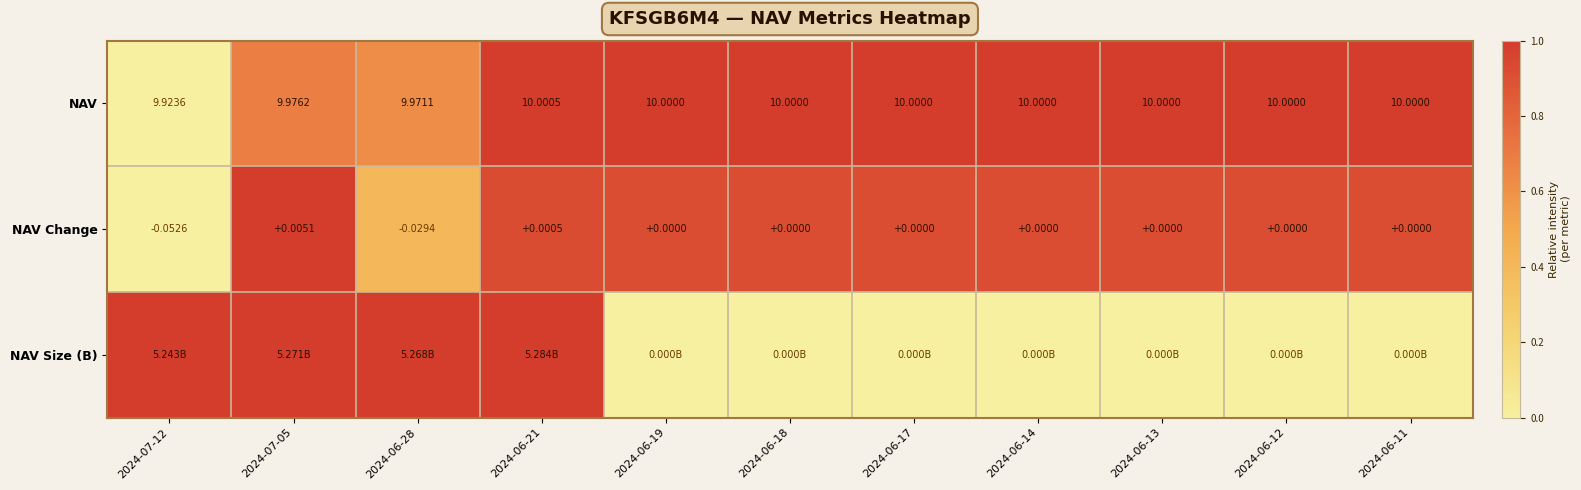

At which category is the sum across all series the highest?

2024-06-21